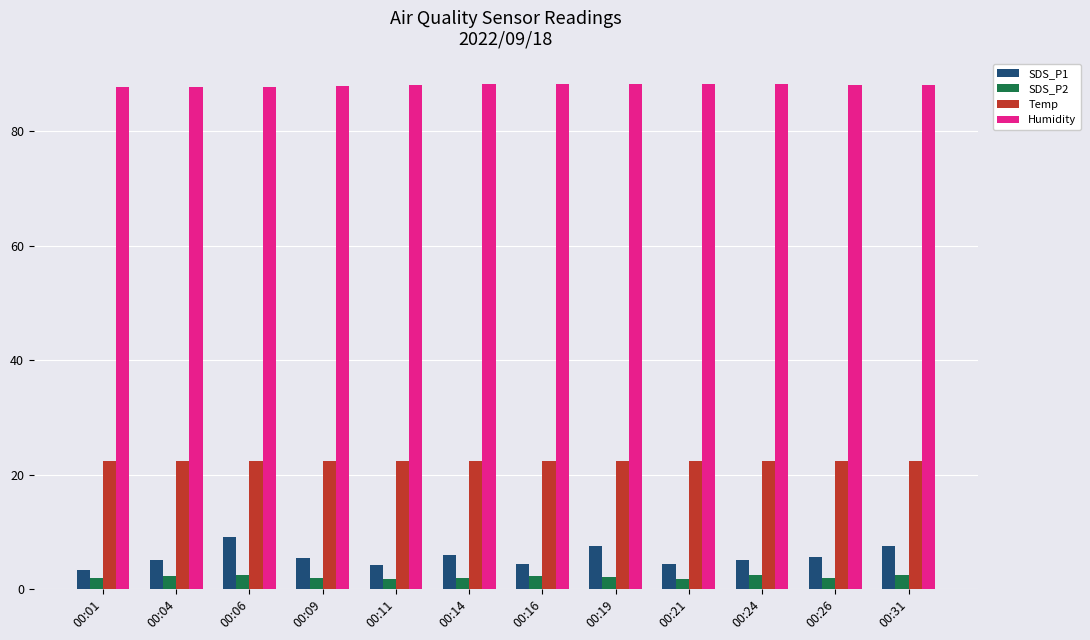

What is the spread (max minus min) of values at 00:01?

85.8